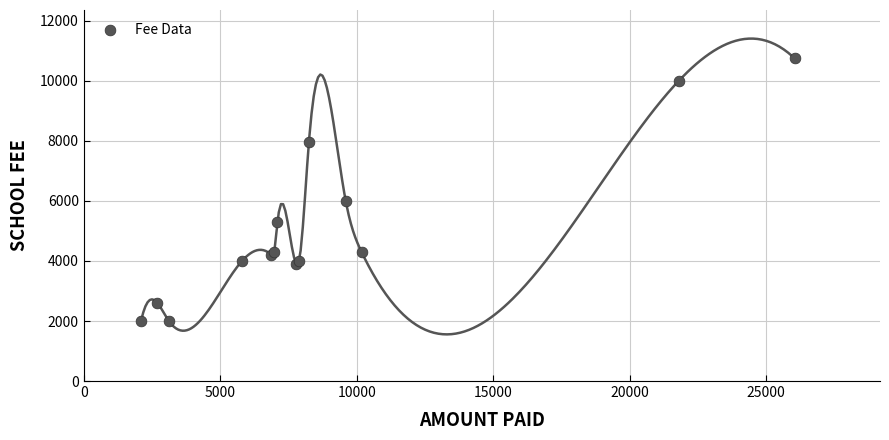

What Y value in the scatter plot is closest to 6375?

6000